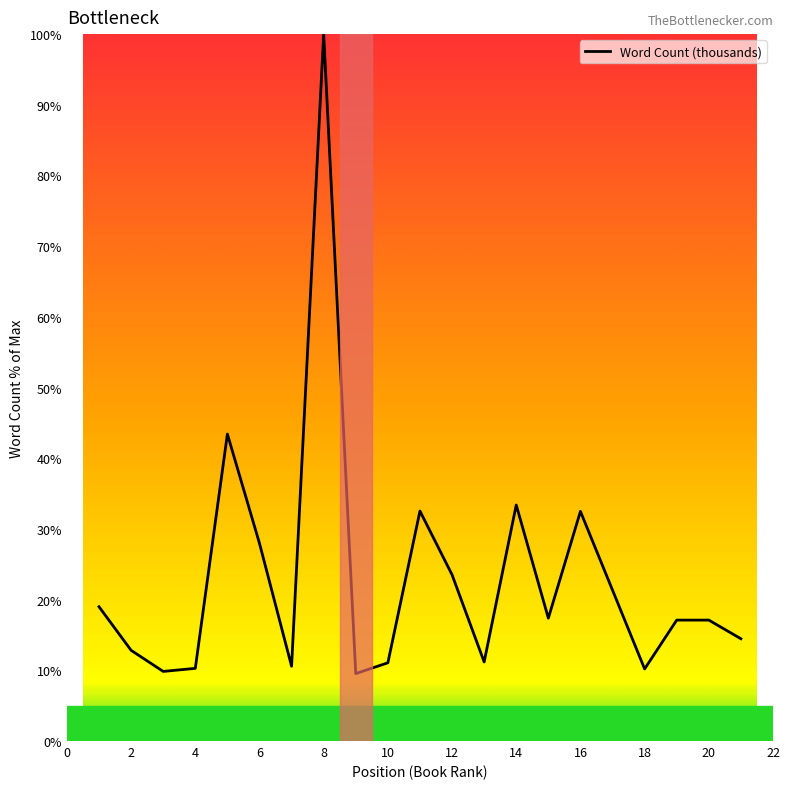

What is the greatest value displayed?

100.0